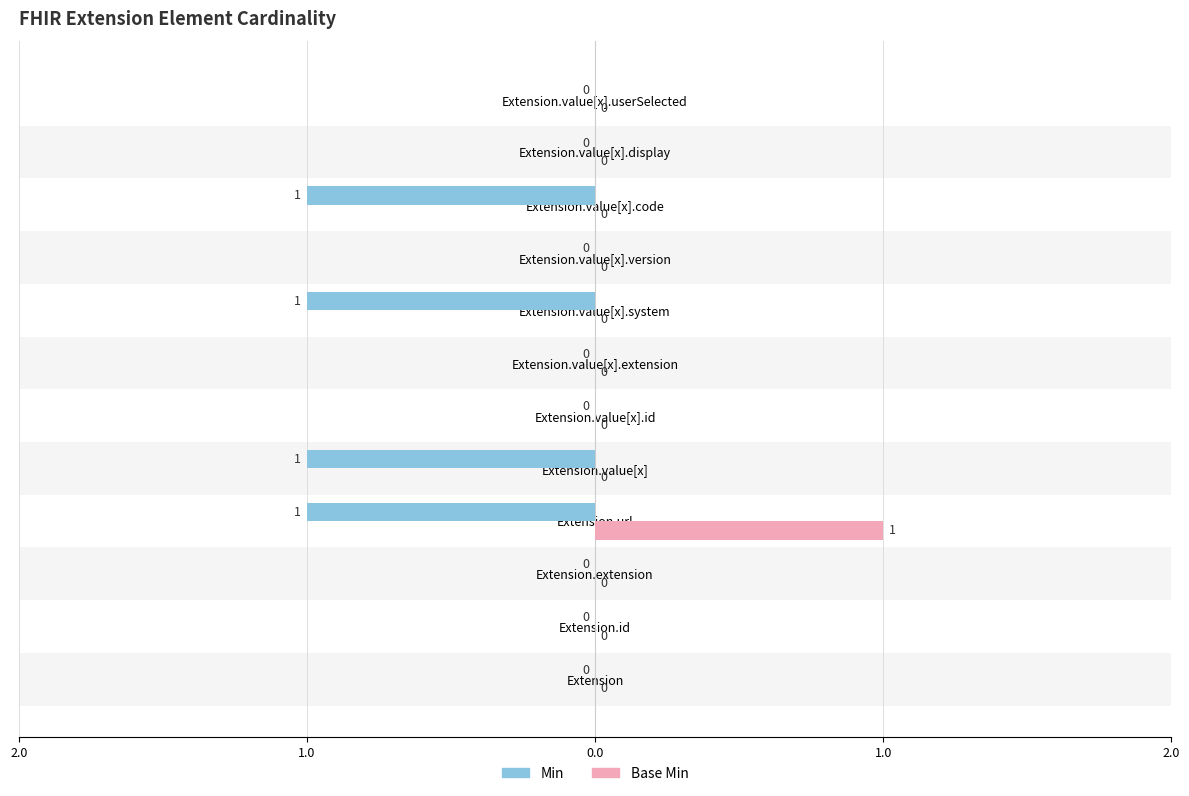

What are all the series names shown in the legend?

Min, Base Min